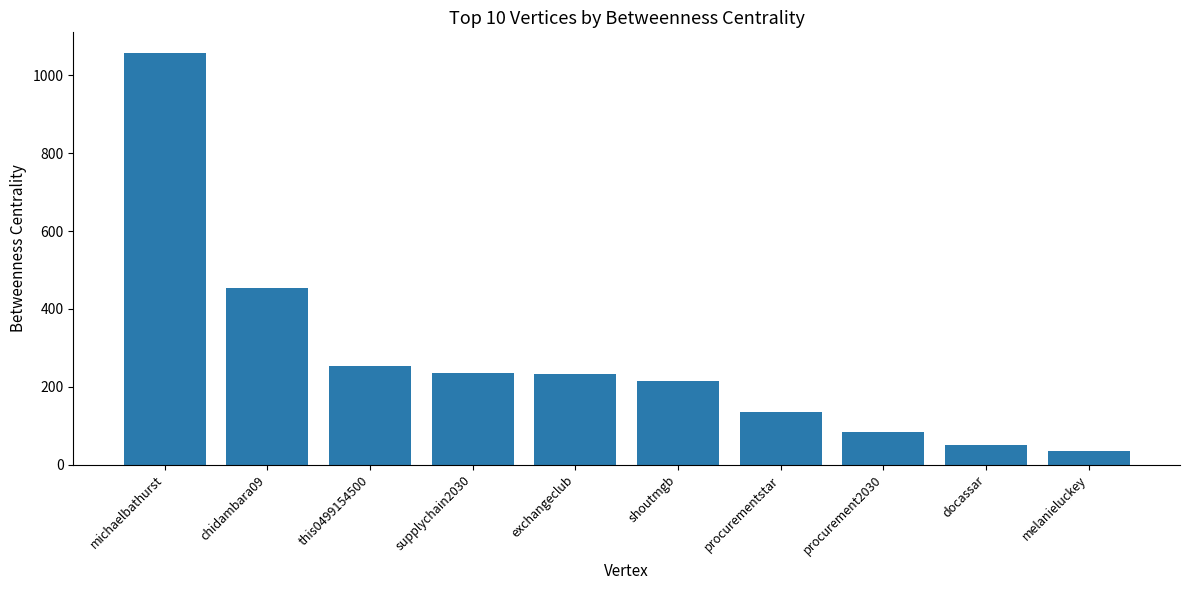

Which has a higher value, this0499154500 or procurement2030?

this0499154500